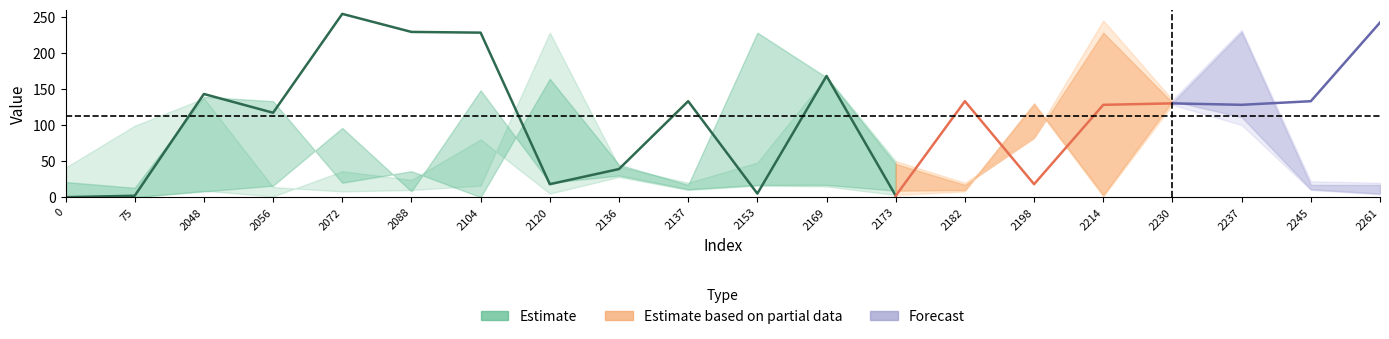

How many intersections are there between upper2 and lower2?

4